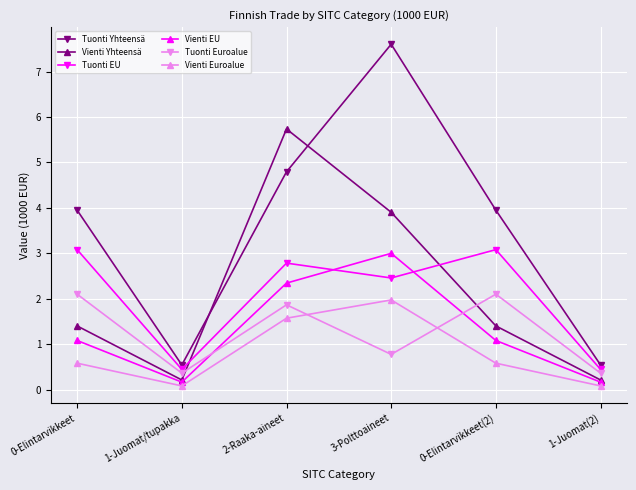

Reading left to right, list all the values displayed in this chart.

Tuonti Yhteensä: 3.9	0.5	4.8	7.6	3.9	0.5
Vienti Yhteensä: 1.4	0.2	5.7	3.9	1.4	0.2
Tuonti EU: 3.1	0.4	2.8	2.5	3.1	0.4
Vienti EU: 1.1	0.2	2.3	3.0	1.1	0.2
Tuonti Euroalue: 2.1	0.4	1.9	0.8	2.1	0.4
Vienti Euroalue: 0.6	0.1	1.6	2.0	0.6	0.1